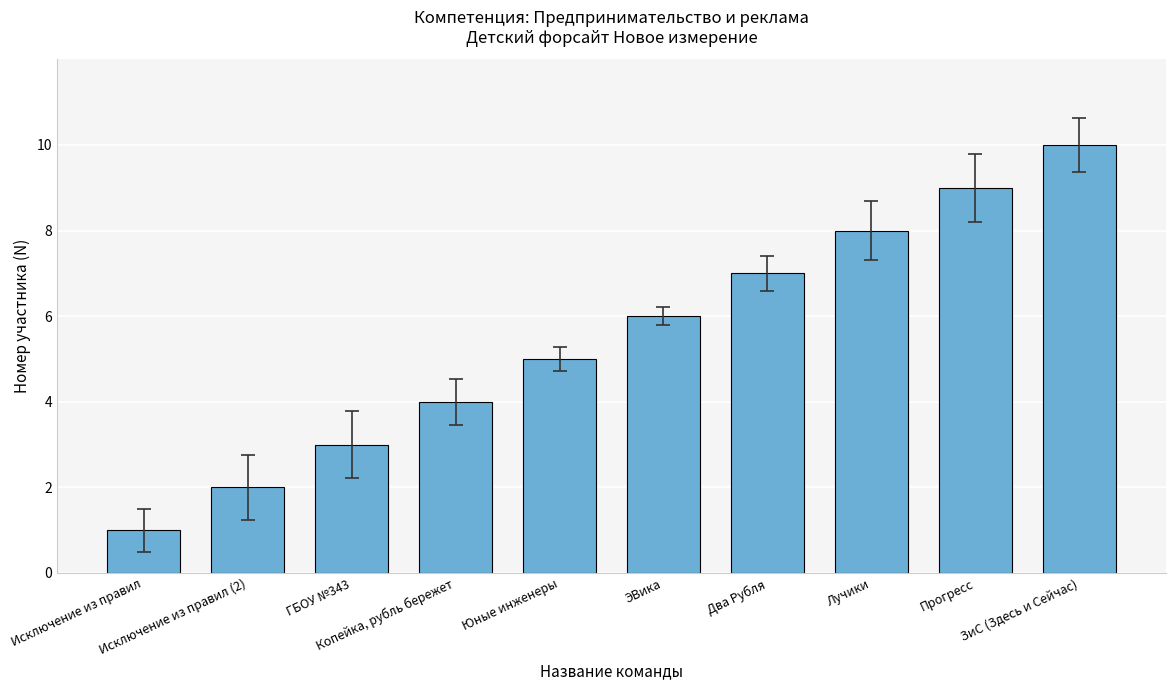

What is the sum of all values?

55